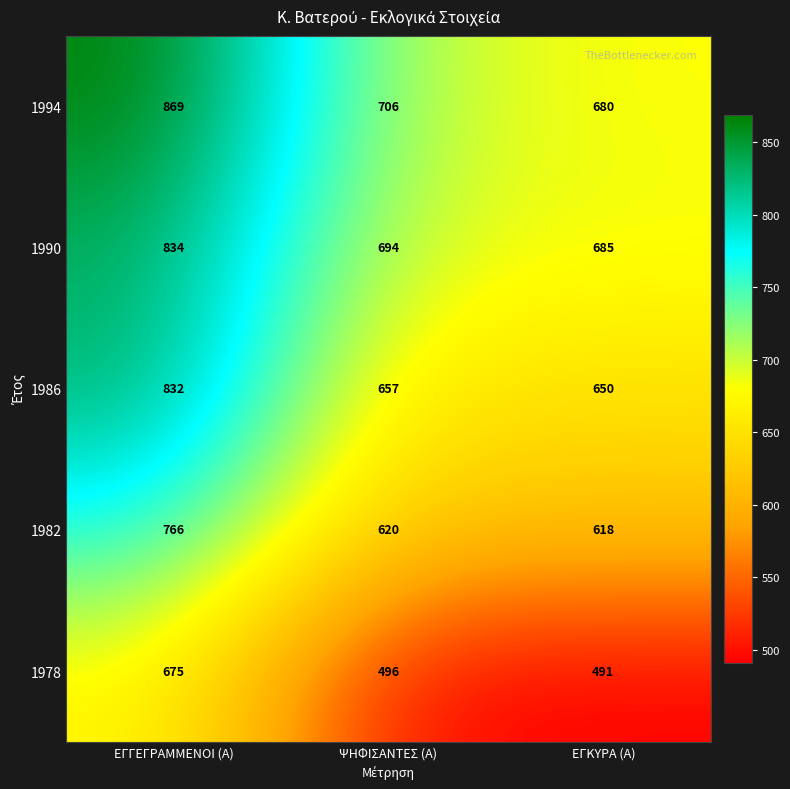

Where does the 1994 series first go above 706?

ΕΓΓΕΓΡΑΜΜΕΝΟΙ (Α)